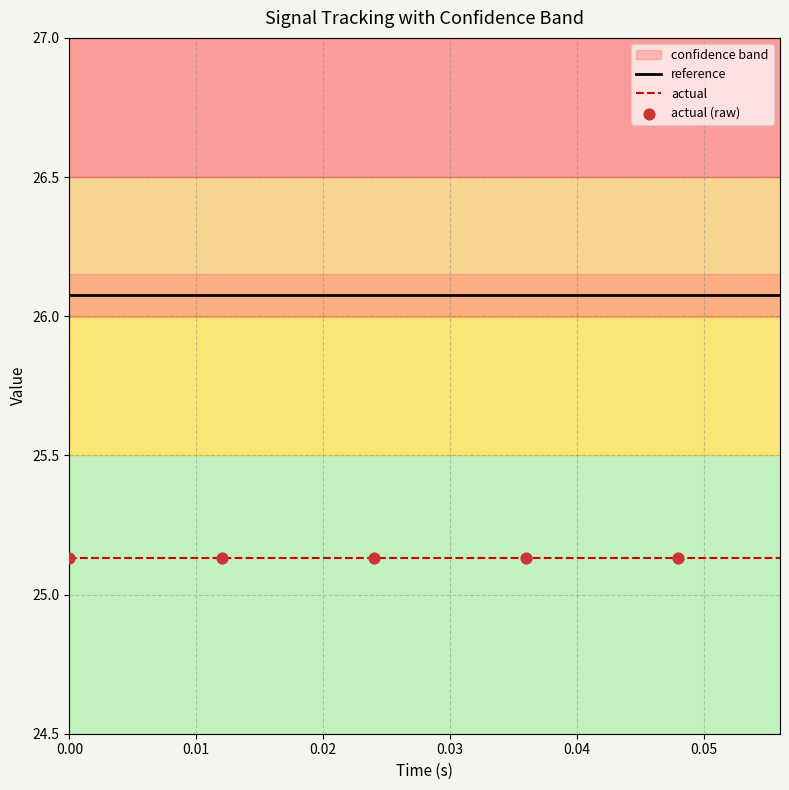

What is the highest value of the reference series?

26.1